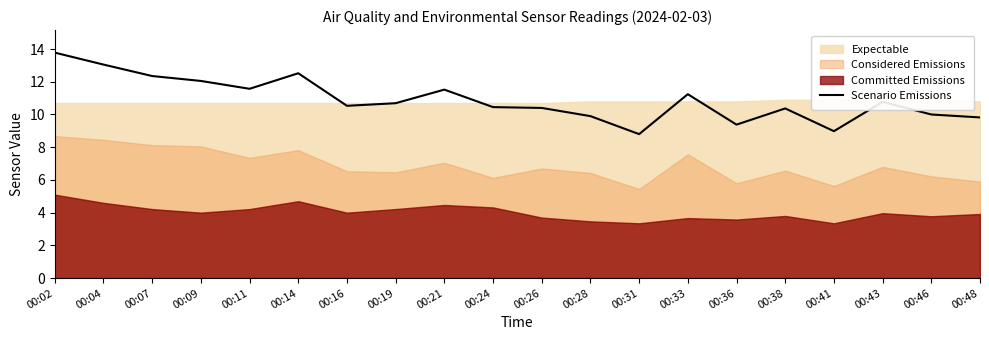

Between 00:16 and 00:04, which is larger?

00:04